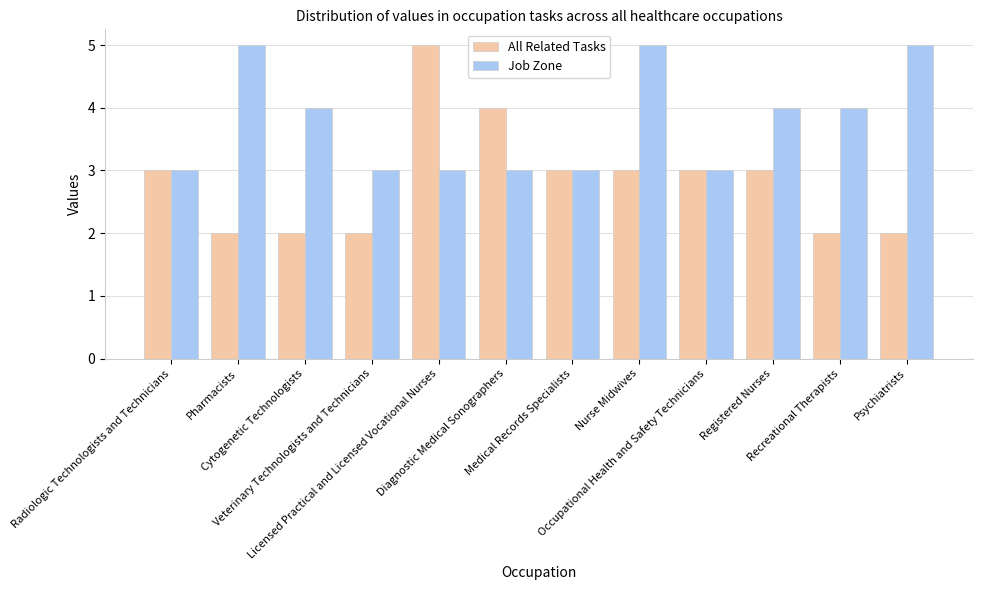

What is the total value across all series at Recreational Therapists?

6